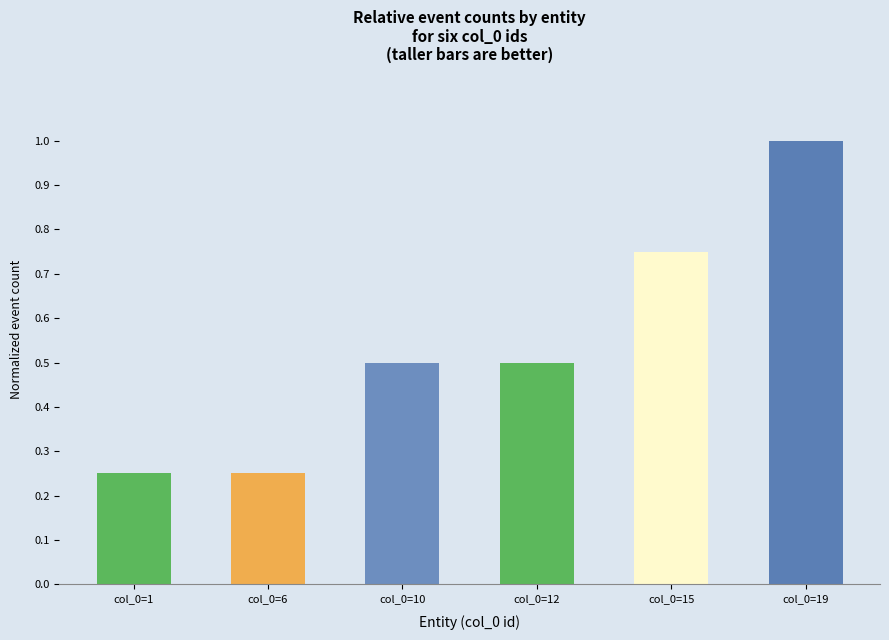

What is the average value?

0.5